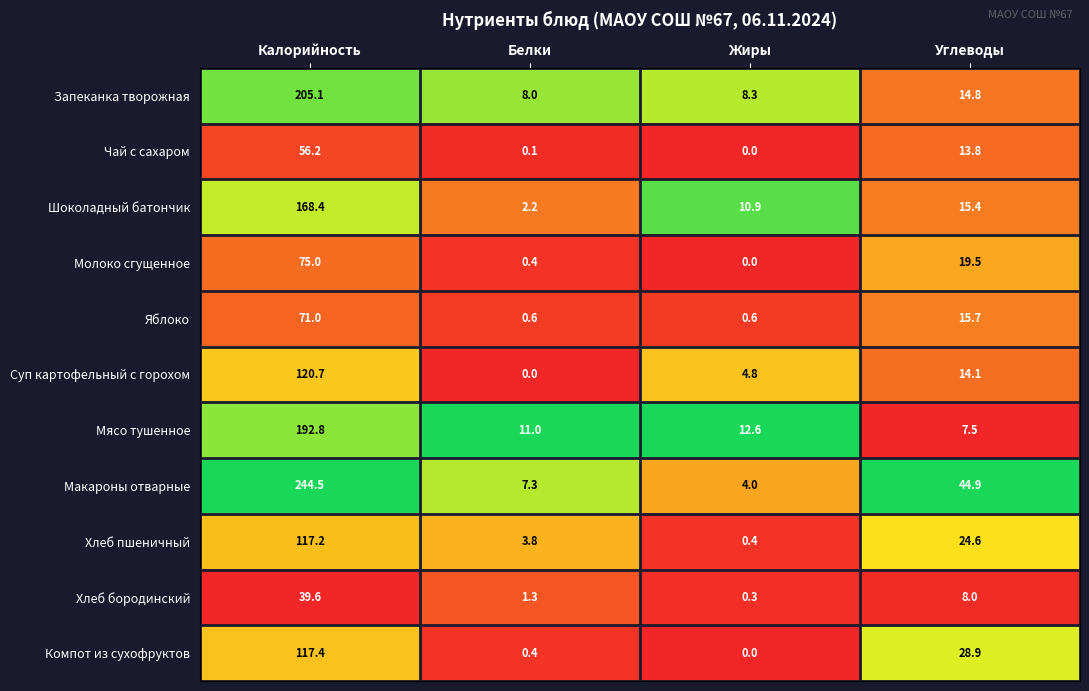

What is the approximate value of Запеканка творожная at Белки?

8.0